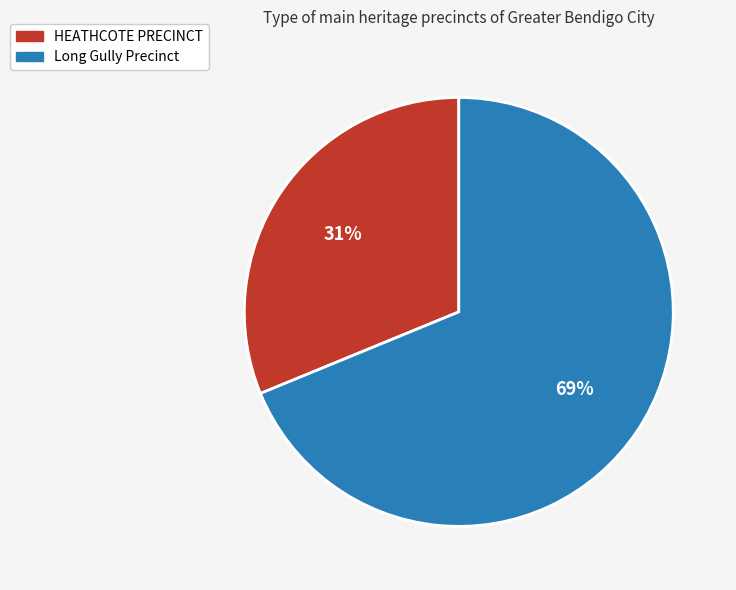

Approximately how many times larger is the value at Long Gully Precinct compared to HEATHCOTE PRECINCT?

2.2